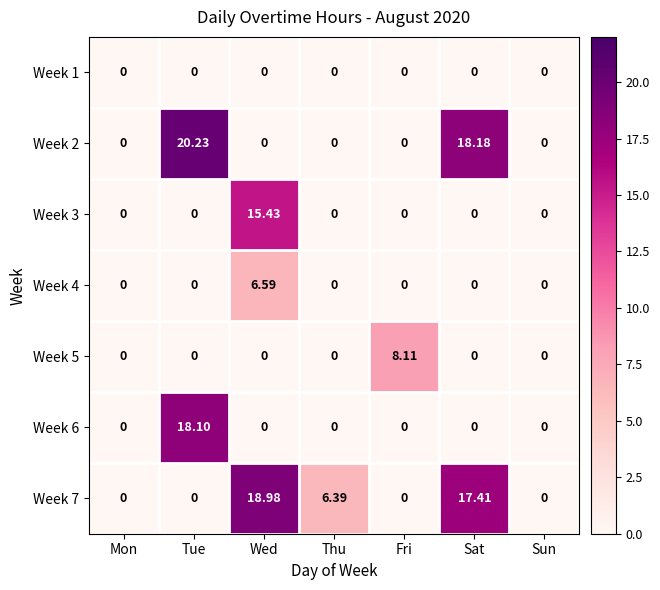

What is the maximum value shown in the chart?

20.2